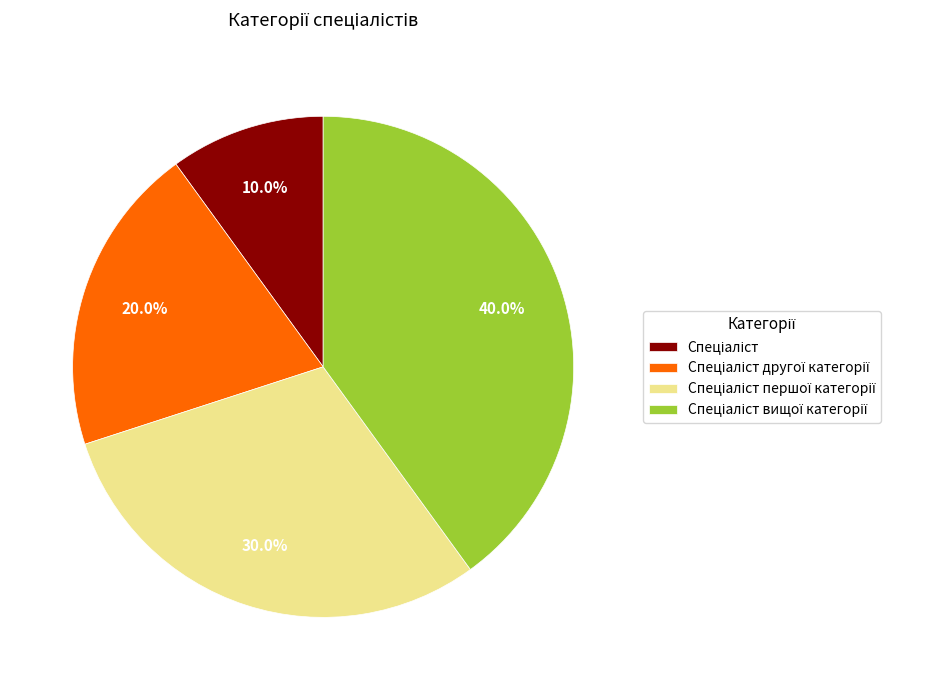

Is there any slice that represents more than half of the pie?

No